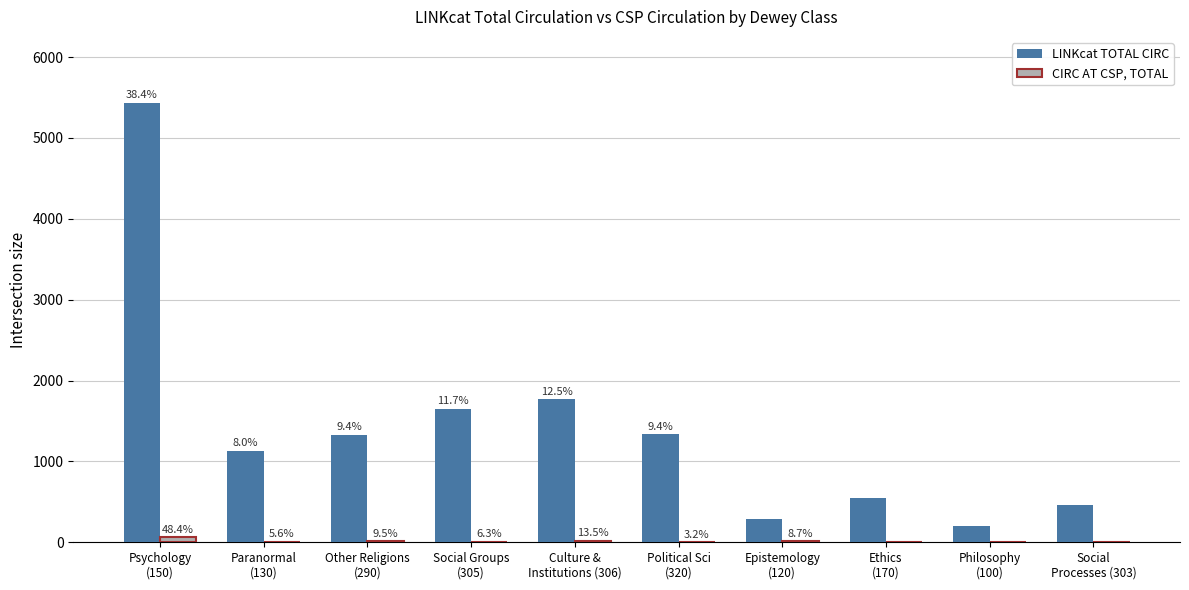

What is the label of the 2nd bar from the left?

Paranormal
(130)